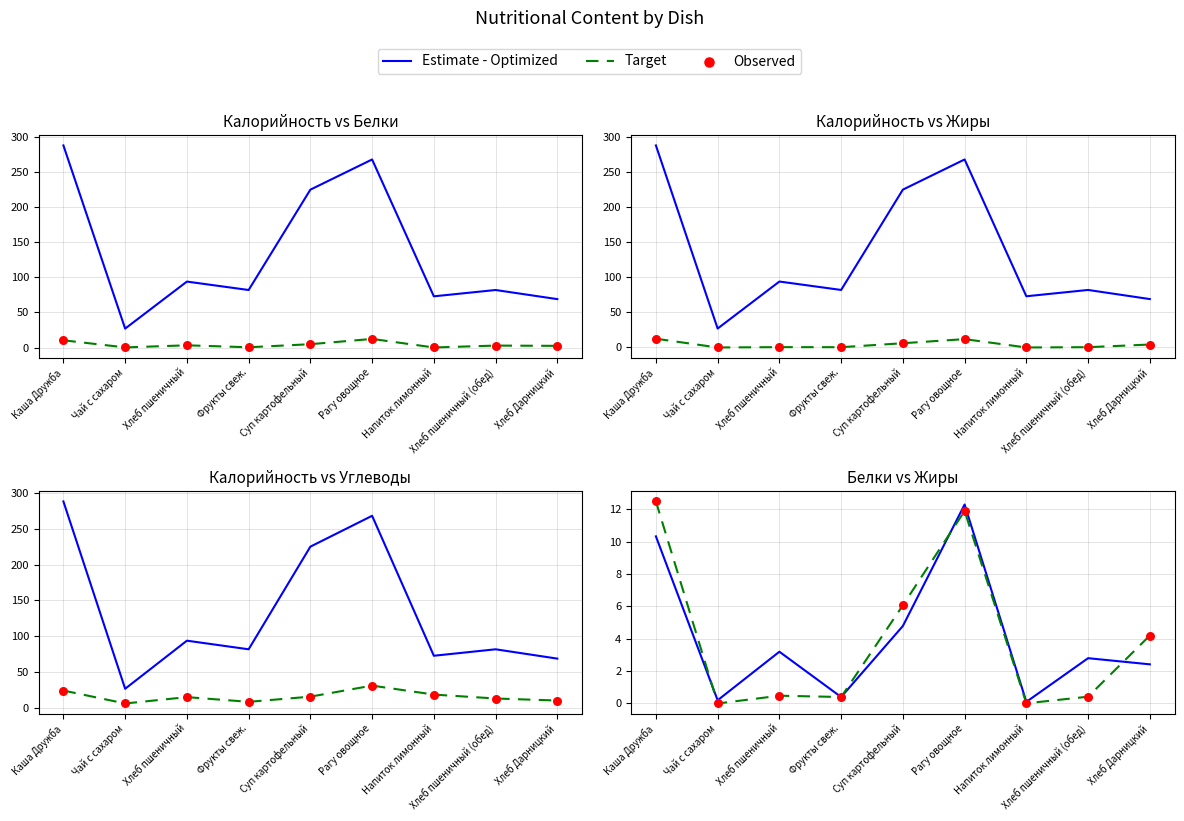

Which series has the largest total across all categories?

Estimate - Optimized